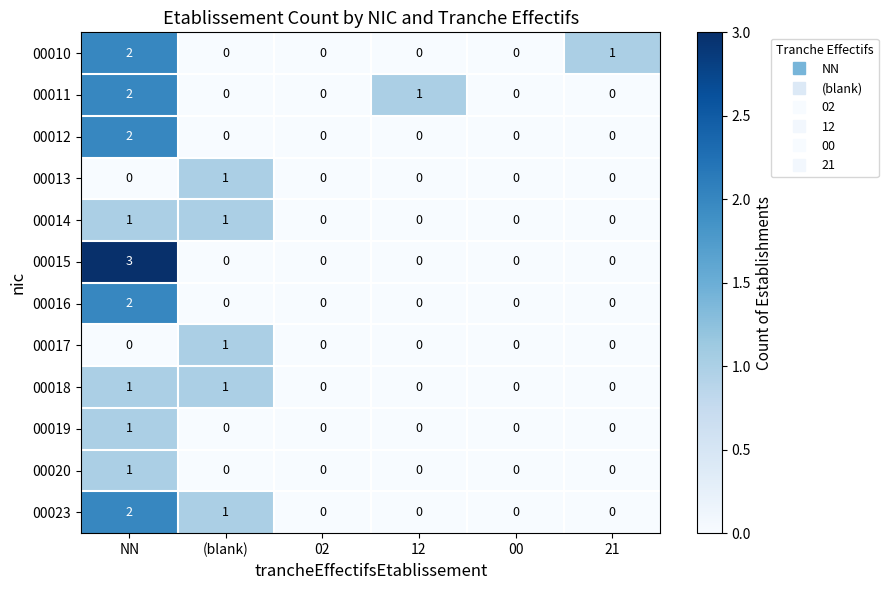

How many 00014 values are between 0 and 1?

6